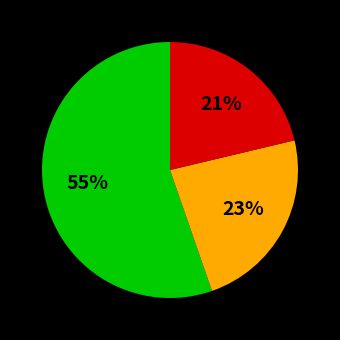

Is there a majority slice in this chart?

Yes